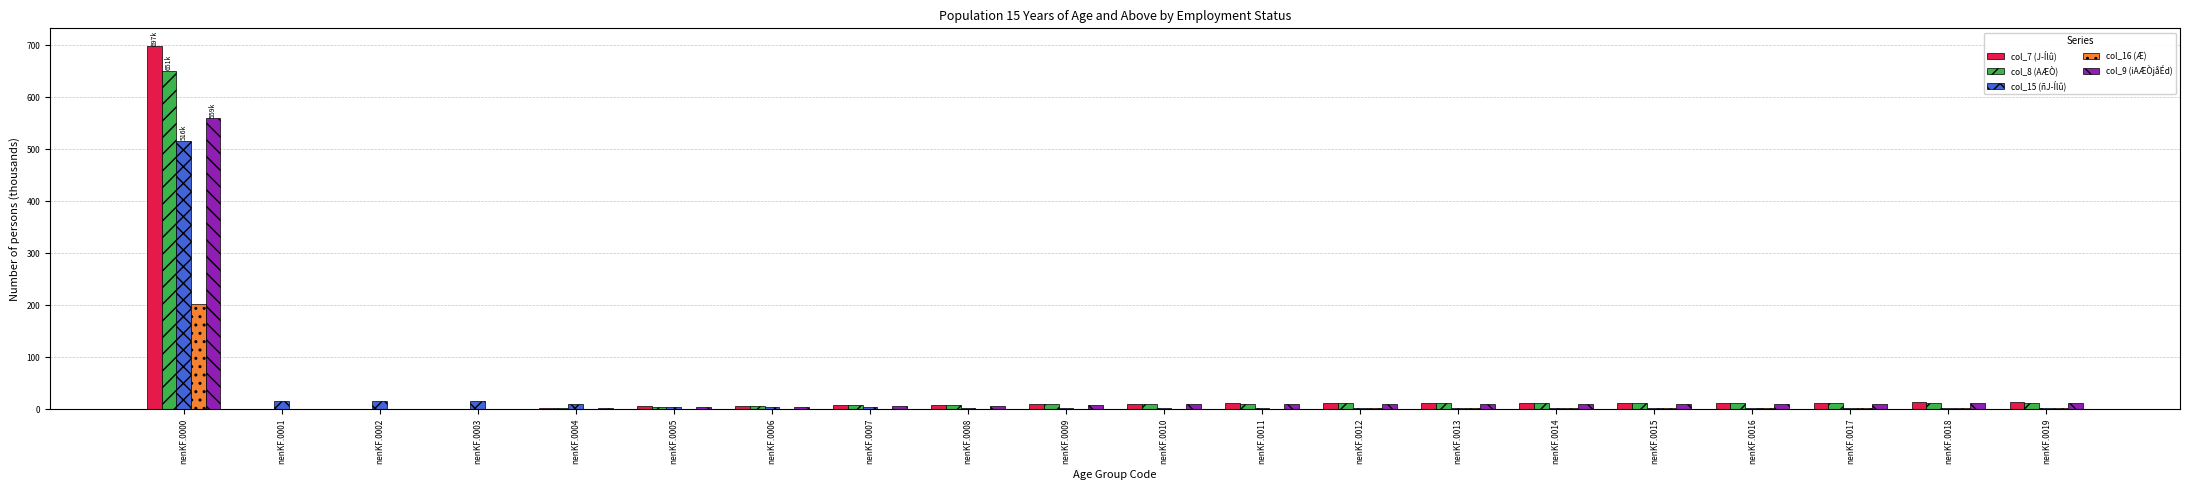

At which category is the sum across all series the highest?

nenKF.0000